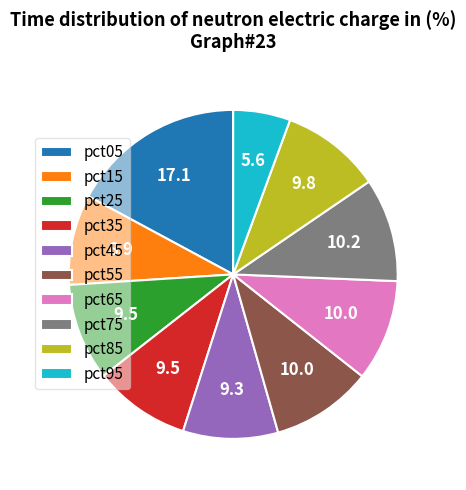

How many segments does this pie chart have?

10